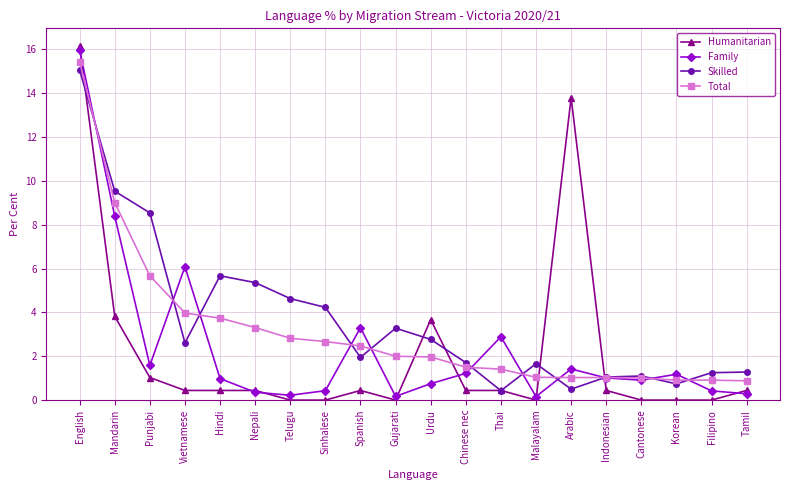

Which series has the widest spread of values?

Humanitarian